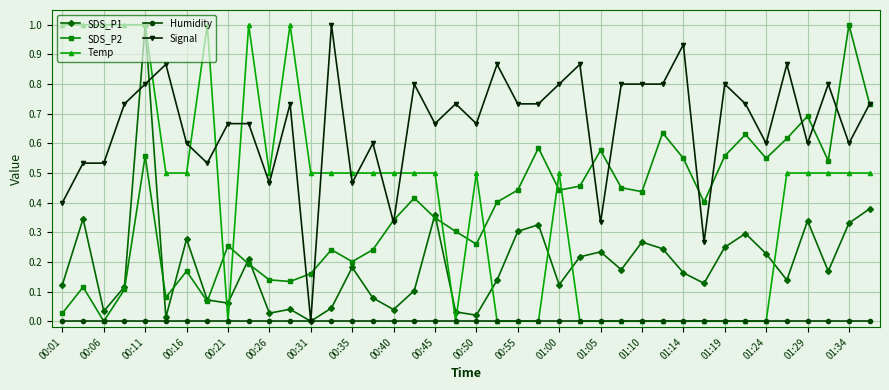

Which series has the largest total across all categories?

Signal